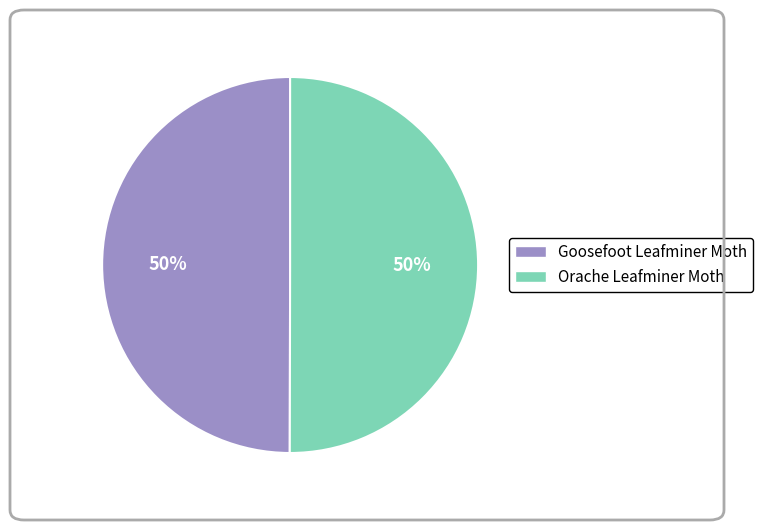

To the nearest percent, what portion does Goosefoot Leafminer Moth represent?

50%